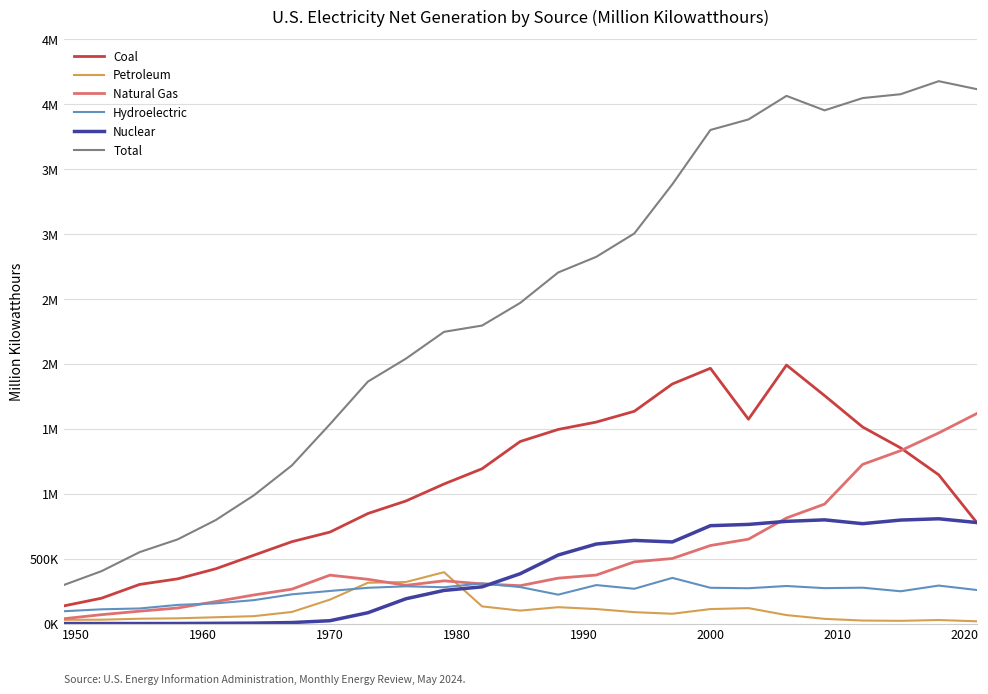

What are all the series names shown in the legend?

Coal, Petroleum, Natural Gas, Hydroelectric, Nuclear, Total